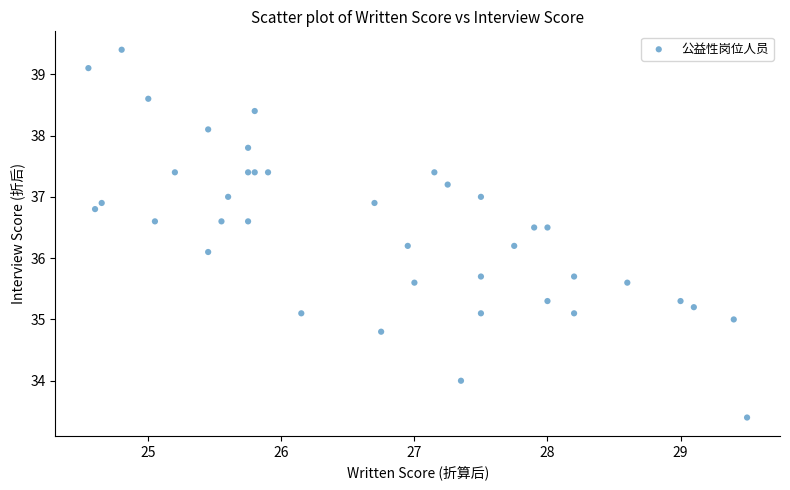

What Y value in the scatter plot is closest to 36?

36.1